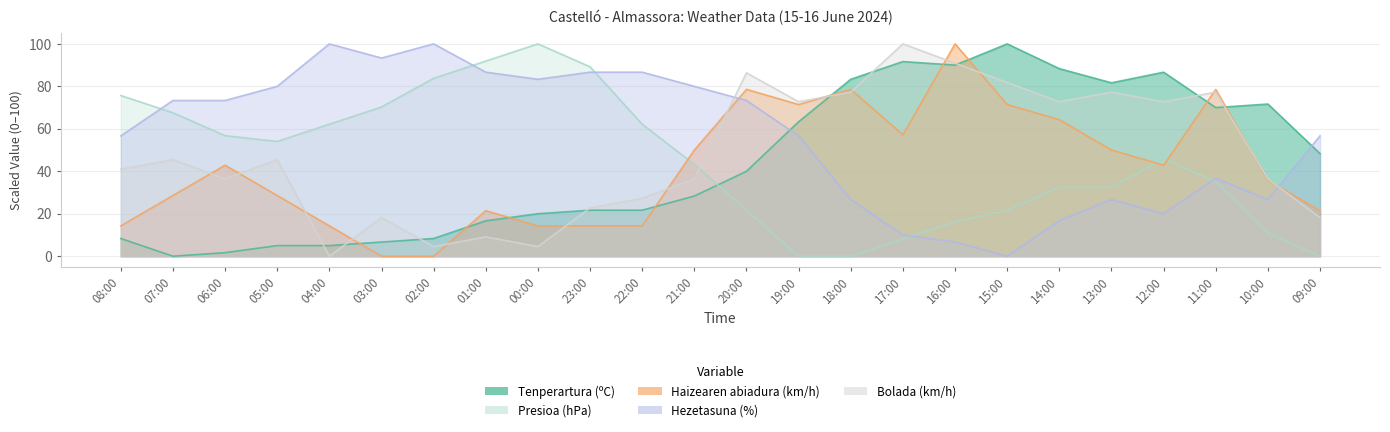

Reading left to right, what are all the values shown in this chart?

Tenperartura (ºC): 08:00=8.3	07:00=0.0	06:00=1.7	05:00=5.0	04:00=5.0	03:00=6.7	02:00=8.3	01:00=16.7	00:00=20.0	23:00=21.7	22:00=21.7	21:00=28.3	20:00=40.0	19:00=63.3	18:00=83.3	17:00=91.7	16:00=90.0	15:00=100.0	14:00=88.3	13:00=81.7	12:00=86.7	11:00=70.0	10:00=71.7	09:00=48.3
Presioa (hPa): 08:00=75.7	07:00=67.6	06:00=56.8	05:00=54.1	04:00=62.2	03:00=70.3	02:00=83.8	01:00=91.9	00:00=100.0	23:00=89.2	22:00=62.2	21:00=43.2	20:00=21.6	19:00=0.0	18:00=0.0	17:00=8.1	16:00=16.2	15:00=21.6	14:00=32.4	13:00=32.4	12:00=45.9	11:00=35.1	10:00=10.8	09:00=0.0
Haizearen abiadura (km/h): 08:00=14.3	07:00=28.6	06:00=42.9	05:00=28.6	04:00=14.3	03:00=0.0	02:00=0.0	01:00=21.4	00:00=14.3	23:00=14.3	22:00=14.3	21:00=50.0	20:00=78.6	19:00=71.4	18:00=78.6	17:00=57.1	16:00=100.0	15:00=71.4	14:00=64.3	13:00=50.0	12:00=42.9	11:00=78.6	10:00=35.7	09:00=21.4
Hezetasuna (%): 08:00=56.7	07:00=73.3	06:00=73.3	05:00=80.0	04:00=100.0	03:00=93.3	02:00=100.0	01:00=86.7	00:00=83.3	23:00=86.7	22:00=86.7	21:00=80.0	20:00=73.3	19:00=56.7	18:00=26.7	17:00=10.0	16:00=6.7	15:00=0.0	14:00=16.7	13:00=26.7	12:00=20.0	11:00=36.7	10:00=26.7	09:00=56.7
Bolada (km/h): 08:00=40.9	07:00=45.5	06:00=36.4	05:00=45.5	04:00=0.0	03:00=18.2	02:00=4.5	01:00=9.1	00:00=4.5	23:00=22.7	22:00=27.3	21:00=36.4	20:00=86.4	19:00=72.7	18:00=77.3	17:00=100.0	16:00=90.9	15:00=81.8	14:00=72.7	13:00=77.3	12:00=72.7	11:00=77.3	10:00=36.4	09:00=18.2